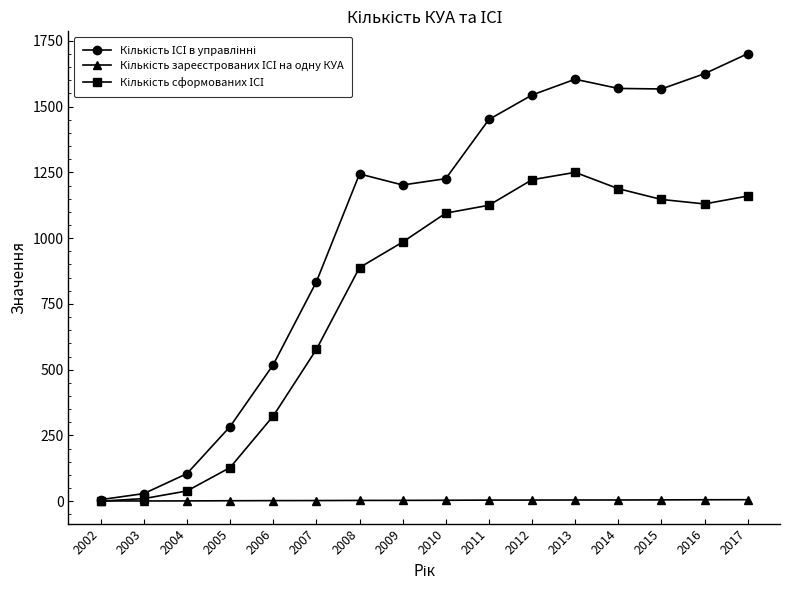

At which category does the chart reach its peak across all series?

2017